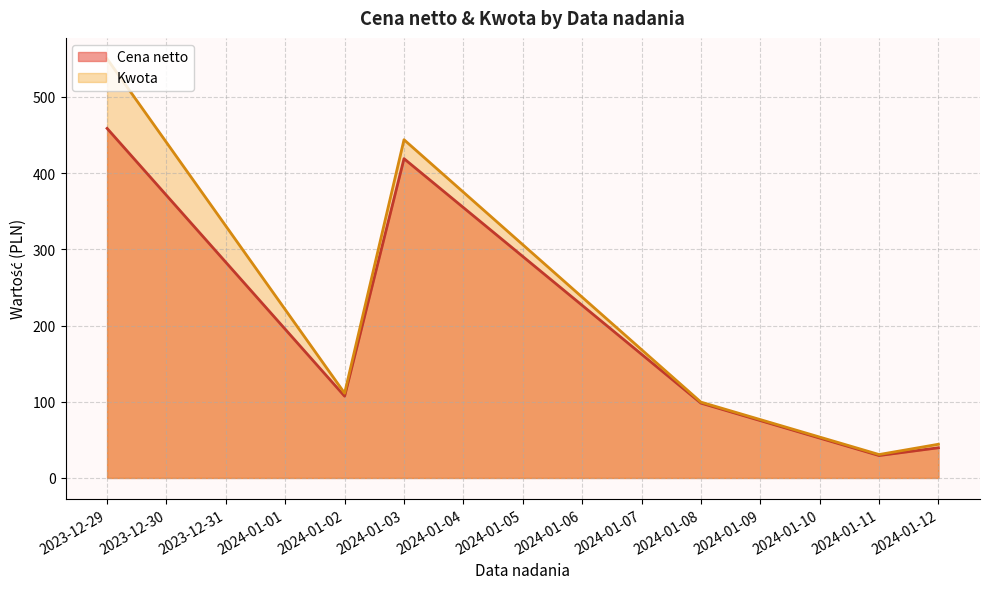

Rank the series by their maximum value, from lowest to highest.

Cena netto, Kwota